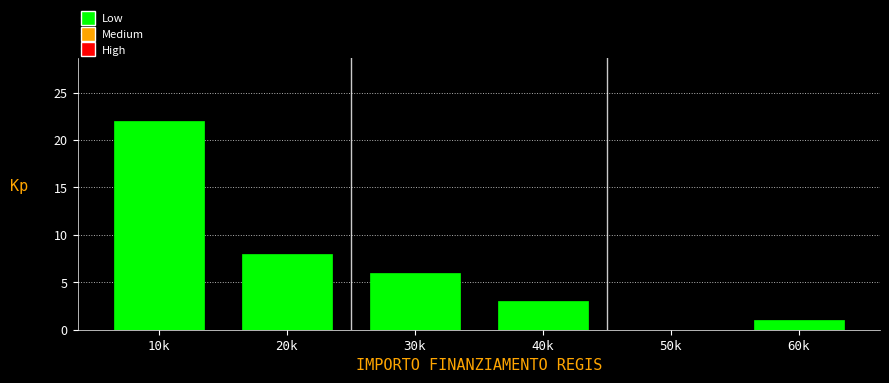

Reading left to right, transcribe all the data shown in this chart.

10k=22	20k=8	30k=6	40k=3	50k=0	60k=1